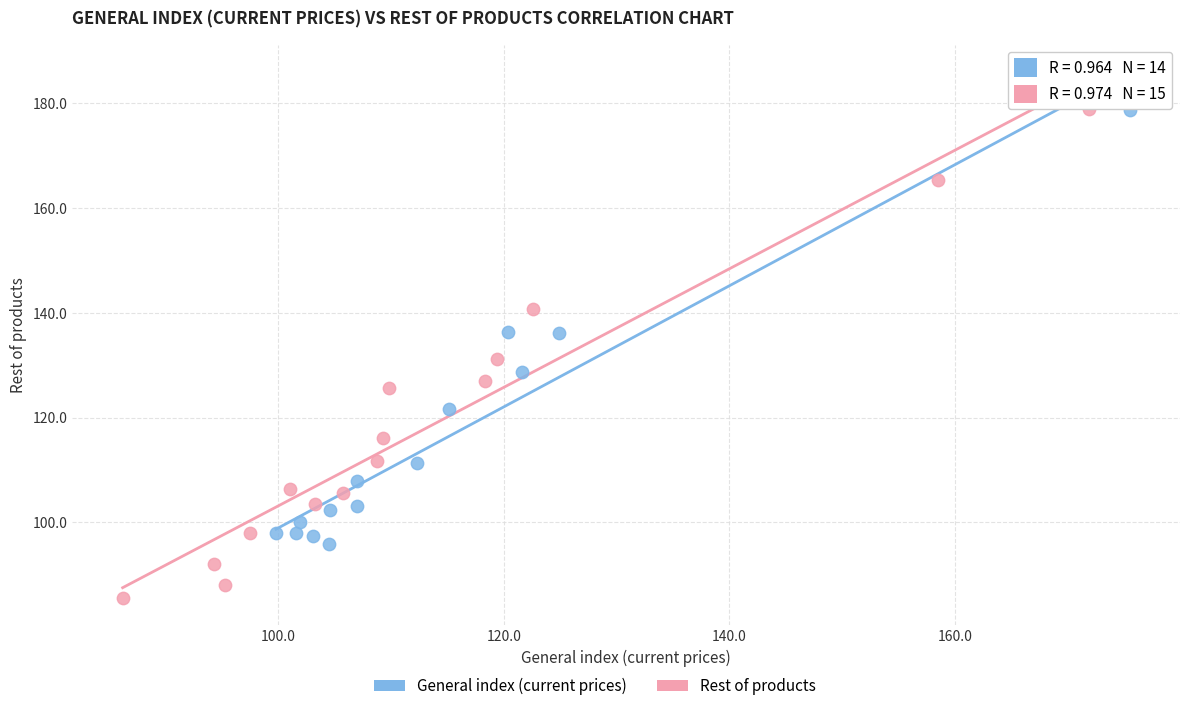

Which series reaches the minimum Y coordinate?

Rest of products